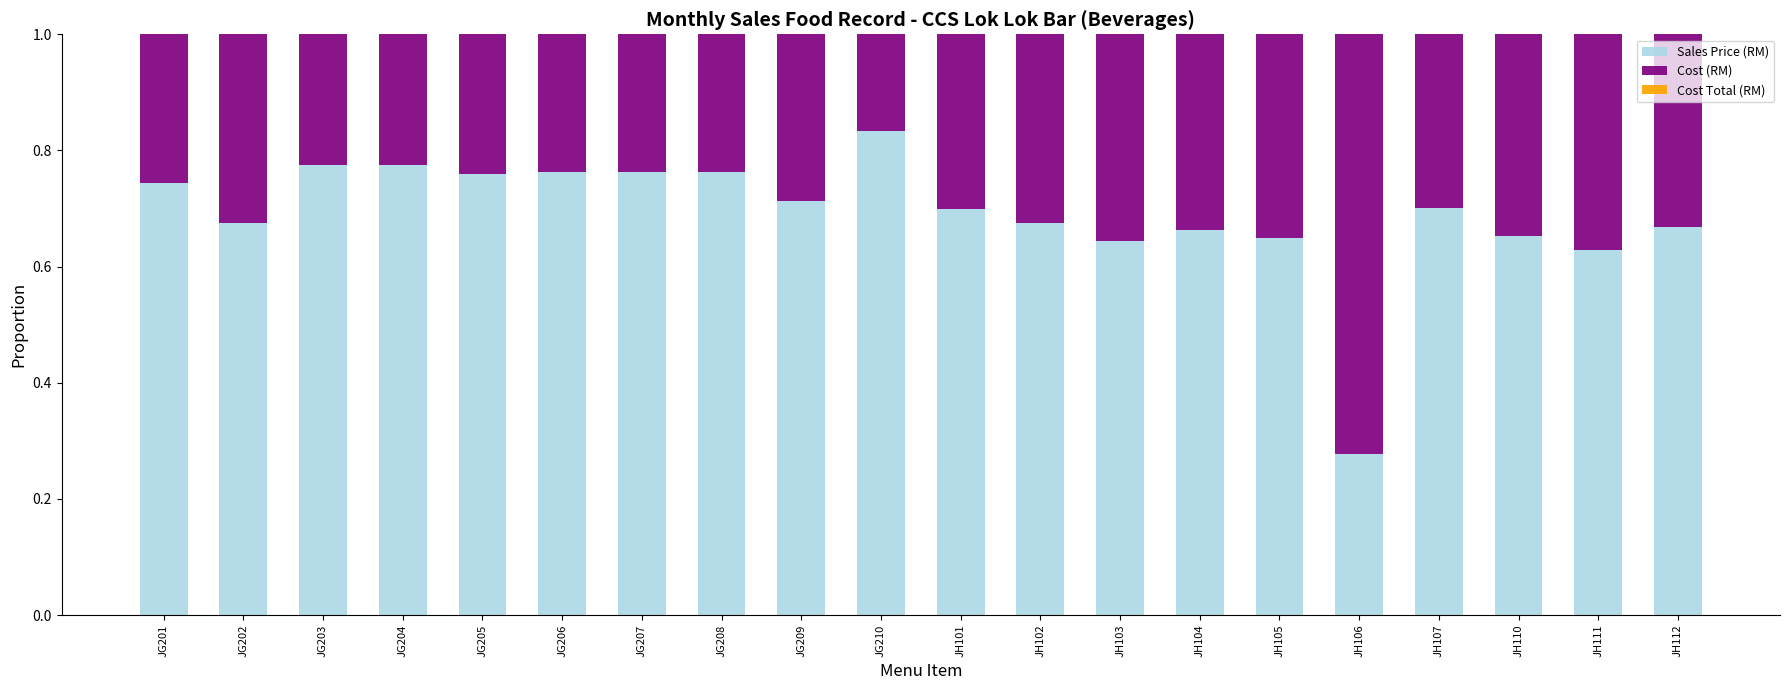

What is the total value across all series at JH105?

1.0